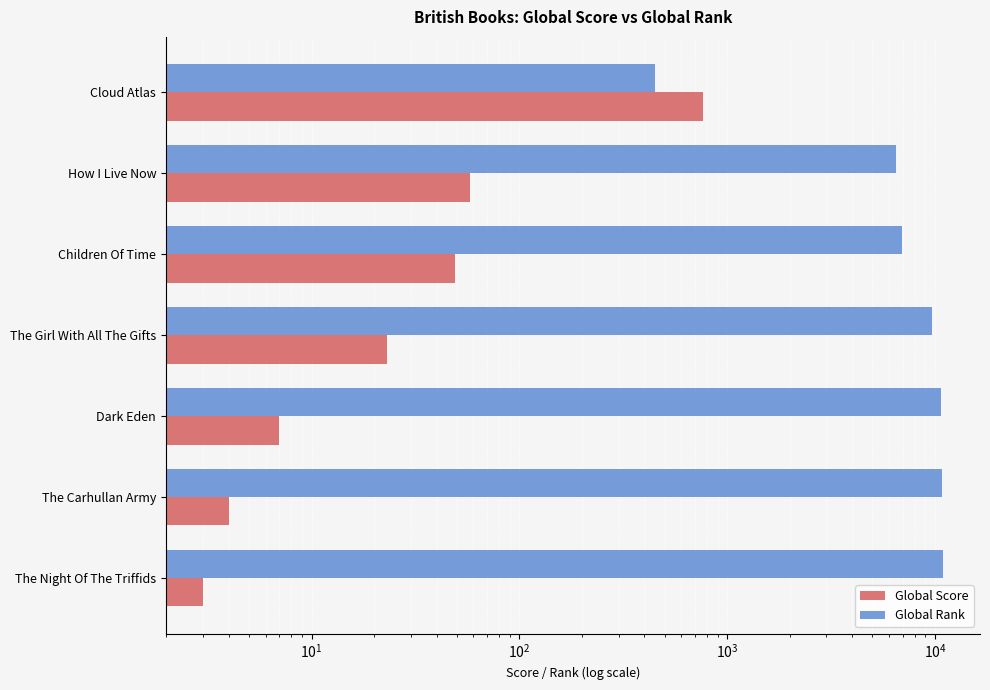

Reading left to right, transcribe all the data shown in this chart.

Global Score: 766	58	49	23	7	4	3
Global Rank: 449	6474	6924	9699	10724	10872	10939